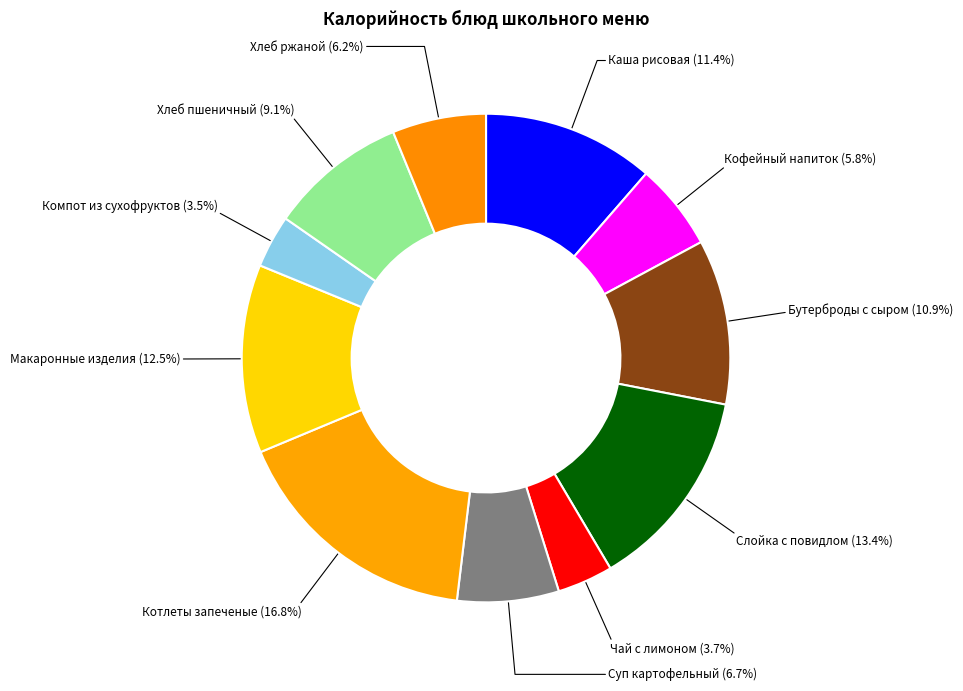

What is the total percentage of Чай с лимоном and Котлеты запеченые?

20.5%